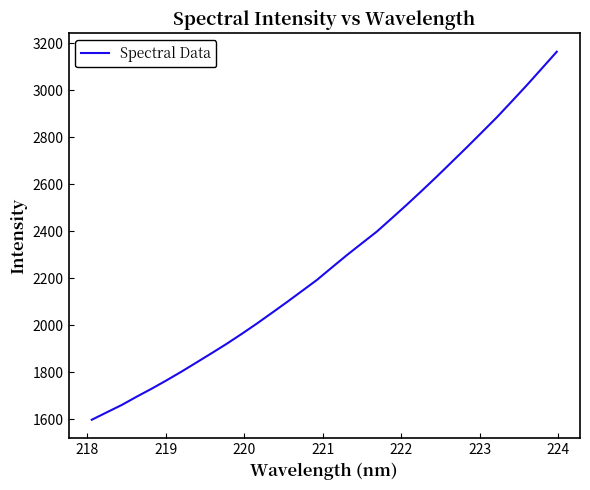

True or false: the data has more than 1 interior local peaks.

False